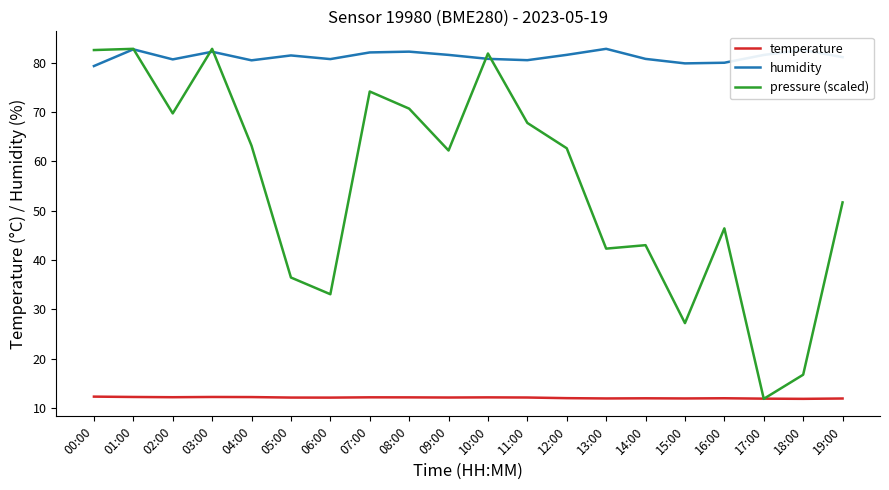

What is the minimum value for humidity?

79.3